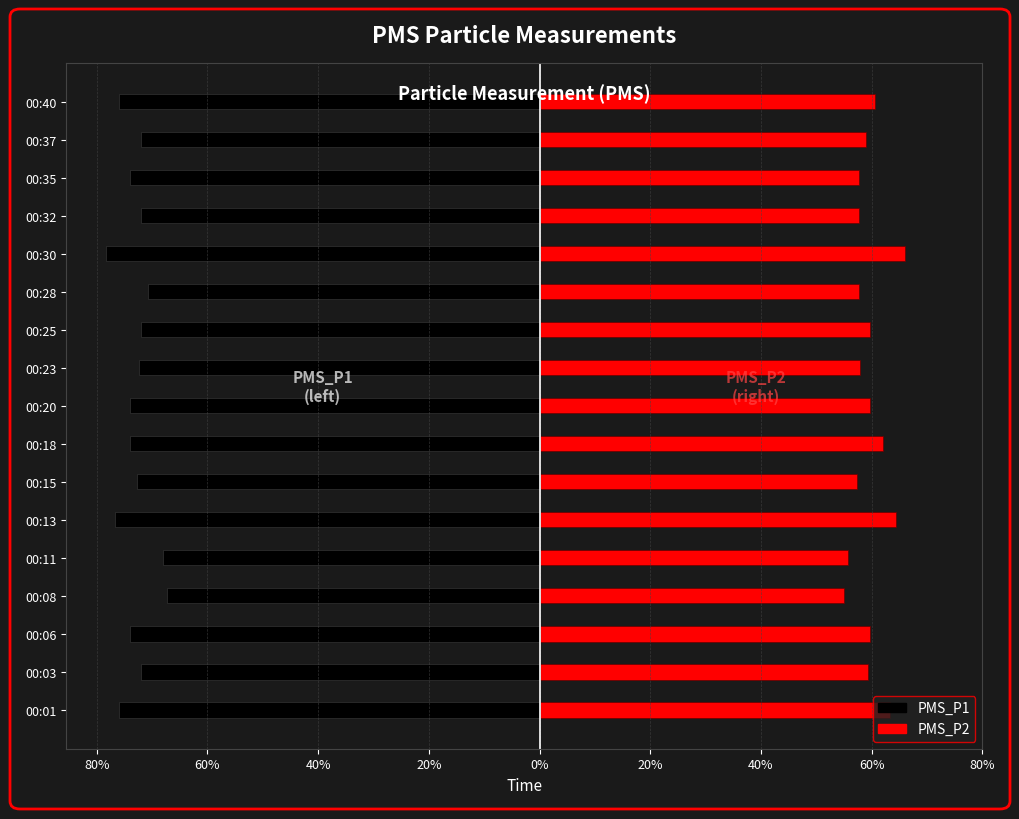

What is the greatest value displayed?

66.0